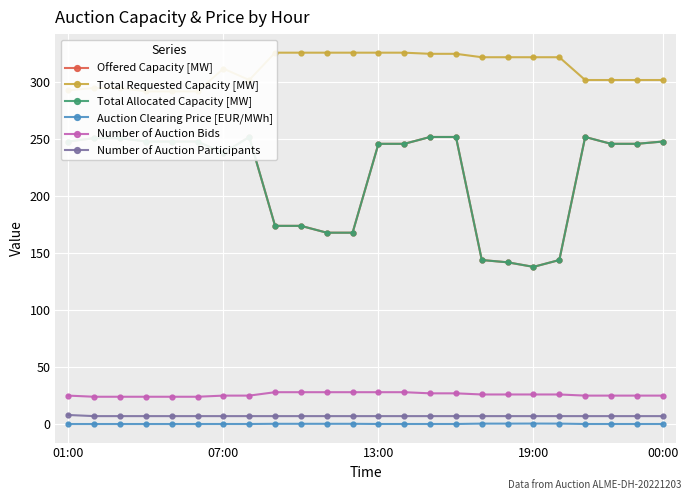

True or false: Number of Auction Bids and Number of Auction Participants cross at least once.

False